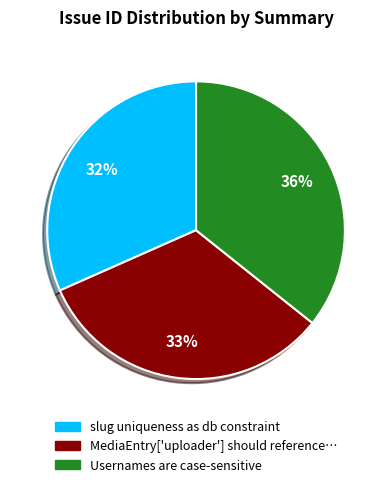

To the nearest percent, what is the difference between the largest and smallest slice percentages?

4%